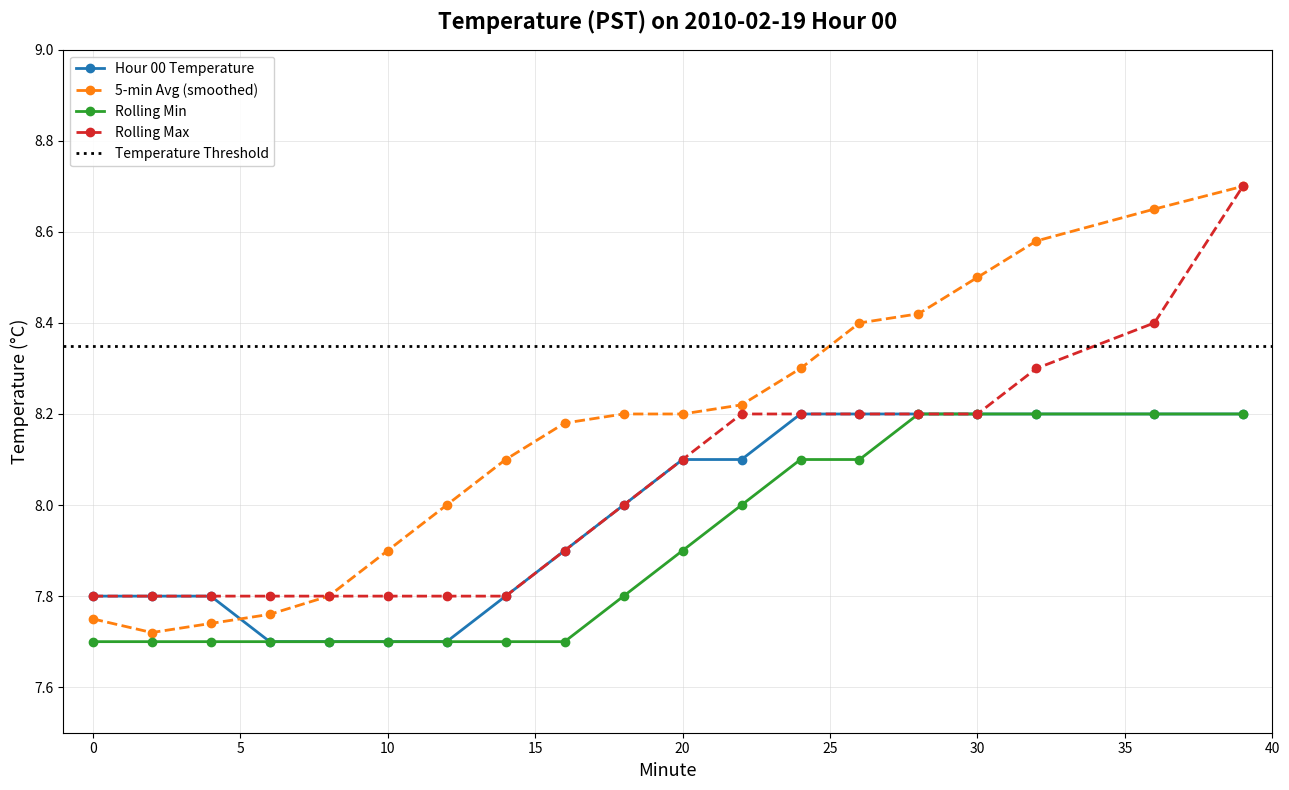

Reading right to left, extract all data points from this chart.

Hour 00 Temperature: 39=8.2	36=8.2	32=8.2	30=8.2	28=8.2	26=8.2	24=8.2	22=8.1	20=8.1	18=8.0	16=7.9	14=7.8	12=7.7	10=7.7	8=7.7	6=7.7	4=7.8	2=7.8	0=7.8
5-min Avg (smoothed): 39=8.7	36=8.7	32=8.6	30=8.5	28=8.4	26=8.4	24=8.3	22=8.2	20=8.2	18=8.2	16=8.2	14=8.1	12=8.0	10=7.9	8=7.8	6=7.8	4=7.7	2=7.7	0=7.8
Rolling Min: 39=8.2	36=8.2	32=8.2	30=8.2	28=8.2	26=8.1	24=8.1	22=8.0	20=7.9	18=7.8	16=7.7	14=7.7	12=7.7	10=7.7	8=7.7	6=7.7	4=7.7	2=7.7	0=7.7
Rolling Max: 39=8.7	36=8.4	32=8.3	30=8.2	28=8.2	26=8.2	24=8.2	22=8.2	20=8.1	18=8.0	16=7.9	14=7.8	12=7.8	10=7.8	8=7.8	6=7.8	4=7.8	2=7.8	0=7.8